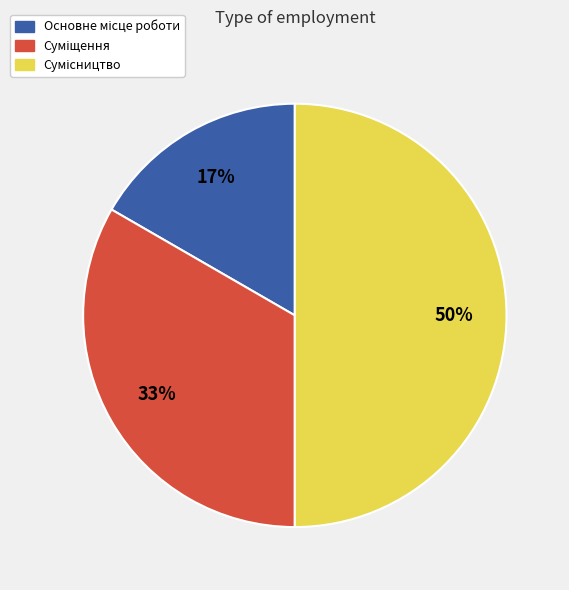

To the nearest percent, what is the average slice percentage?

33%